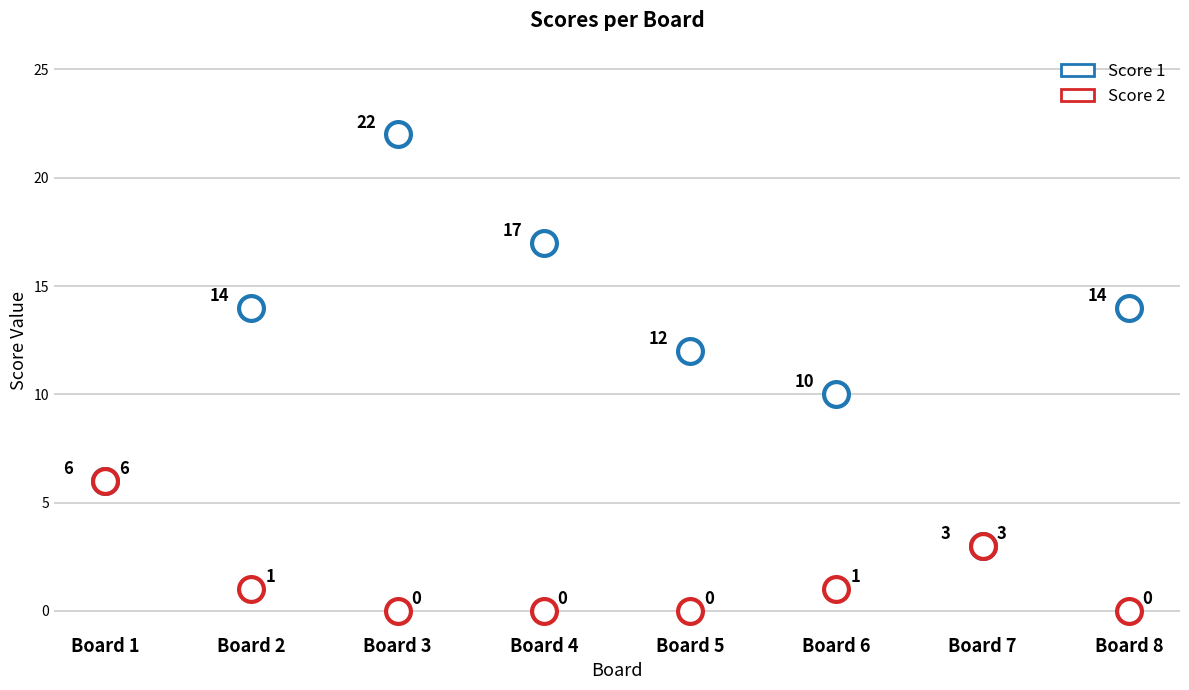

Which series has the widest spread of Y values?

Score 1